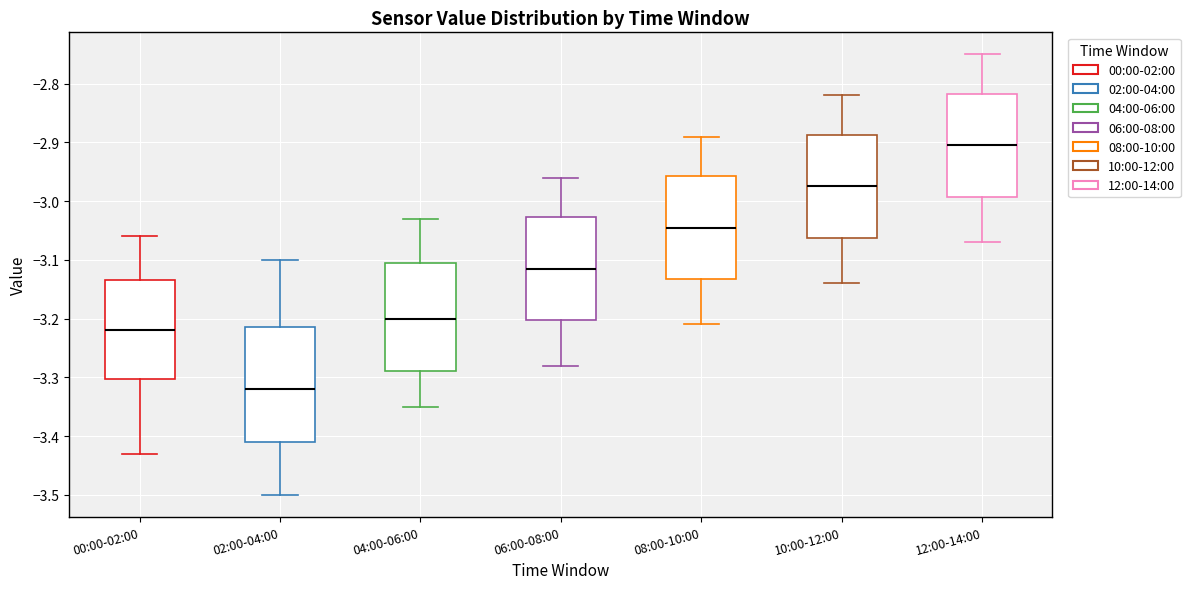

Reading left to right, read every box against the y-axis: the position of its median line, the range the box covers, and the ends of its whiskers. The values are not printed on the chart, so give them approximately, as read against the axis.

00:00-02:00: median -3.22, box -3.30 to -3.13, whiskers -3.43 to -3.06
02:00-04:00: median -3.32, box -3.41 to -3.21, whiskers -3.50 to -3.10
04:00-06:00: median -3.20, box -3.29 to -3.10, whiskers -3.35 to -3.03
06:00-08:00: median -3.11, box -3.20 to -3.03, whiskers -3.28 to -2.96
08:00-10:00: median -3.04, box -3.13 to -2.96, whiskers -3.21 to -2.89
10:00-12:00: median -2.97, box -3.06 to -2.89, whiskers -3.14 to -2.82
12:00-14:00: median -2.90, box -2.99 to -2.82, whiskers -3.07 to -2.75